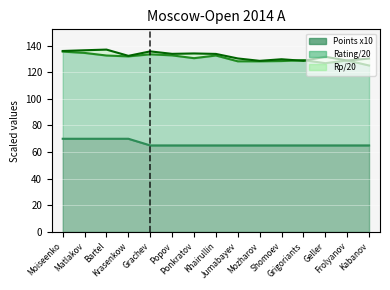

What is the total value across all series at Ponkratov?

329.6